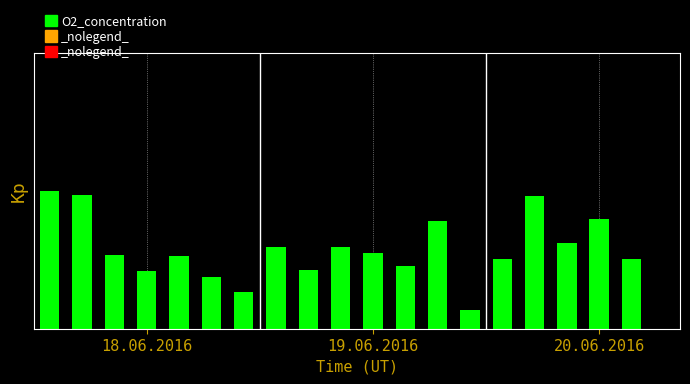

What is the difference between the maximum and minimum values?

4.5